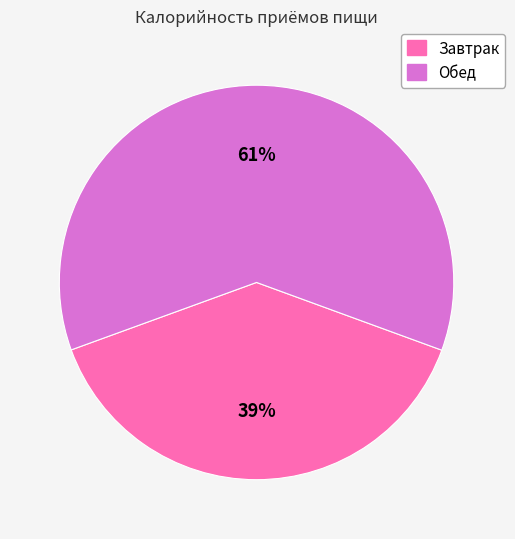

How many segments does this pie chart have?

2